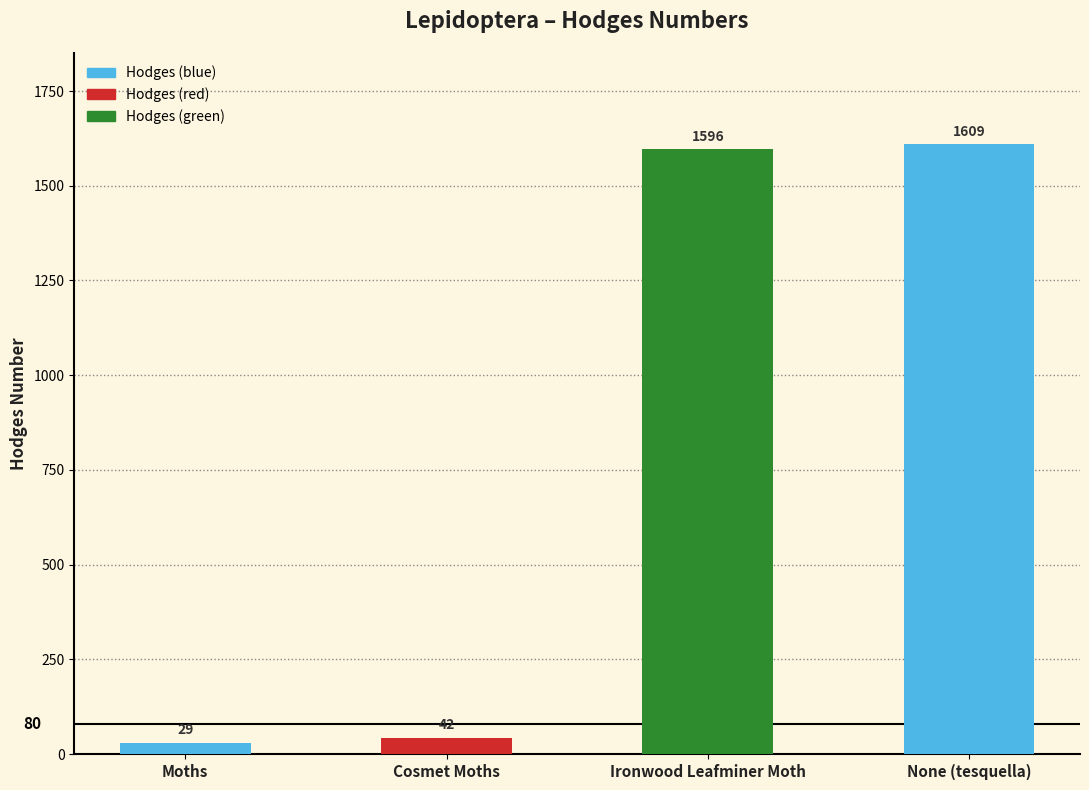

What is the label of the 3rd bar from the right?

Cosmet Moths